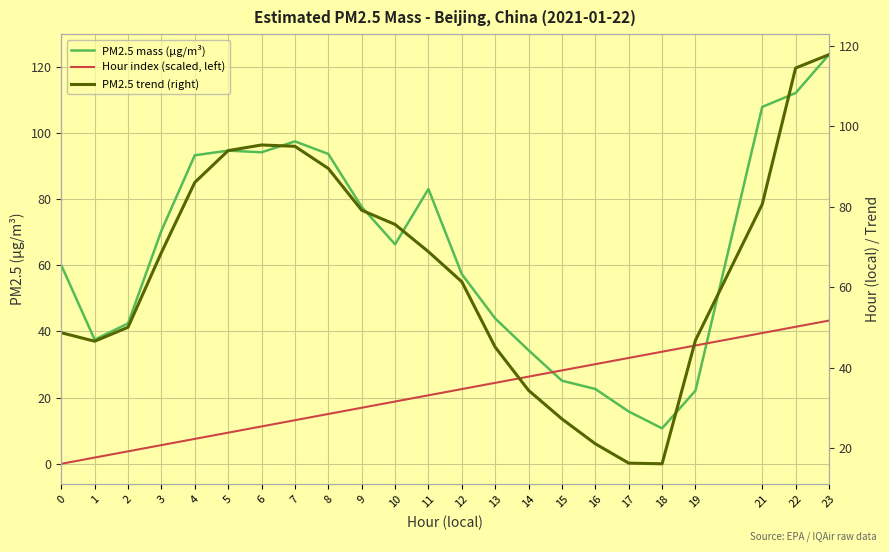

Rank the series at 23 from lowest to highest value.

Hour index (scaled, left), PM2.5 trend (right), PM2.5 mass (µg/m³)